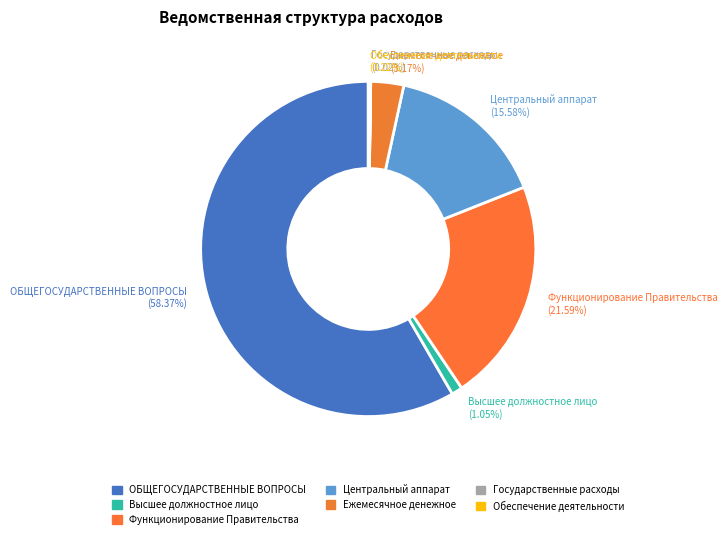

Which slice is the largest?

ОБЩЕГОСУДАРСТВЕННЫЕ ВОПРОСЫ